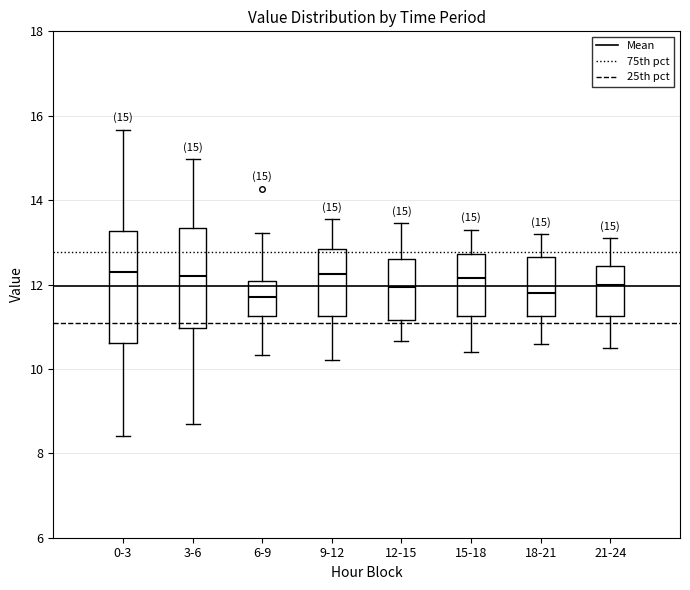

Comparing the boxes themselves (not the whiskers), which one is the tallest?

0-3